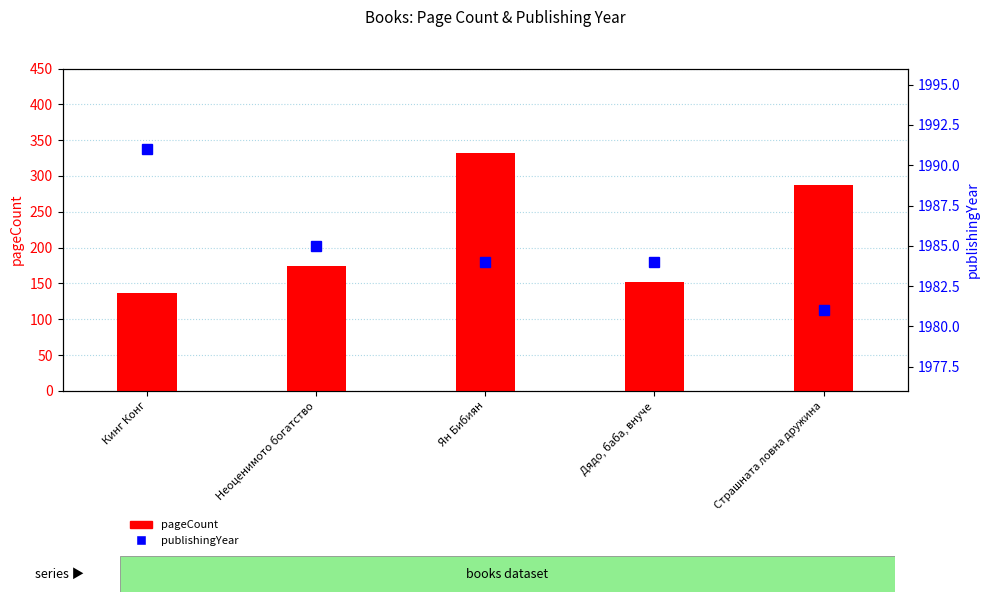

What are all the series names shown in the legend?

pageCount, publishingYear